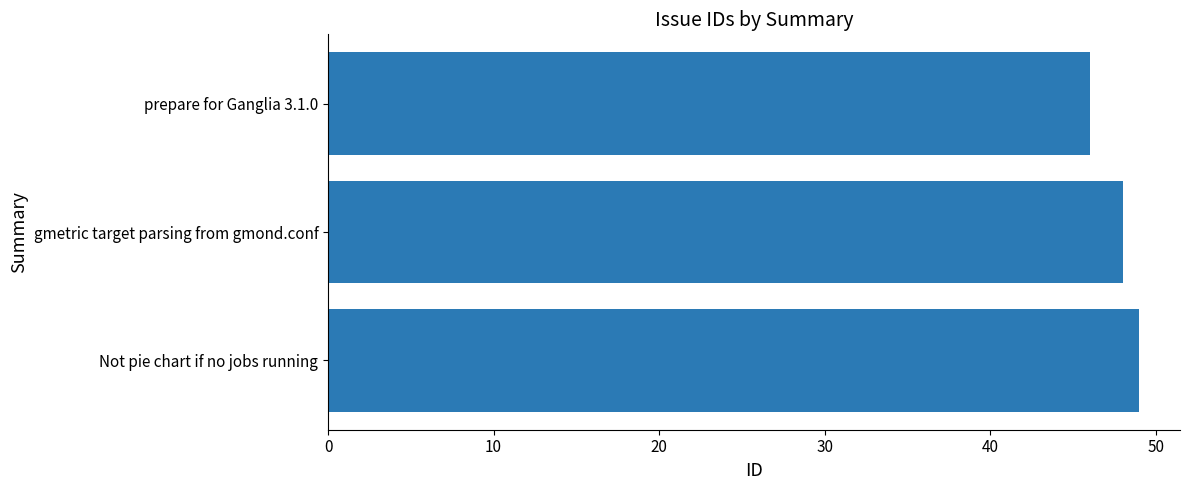

How many data points are less than 48?

1